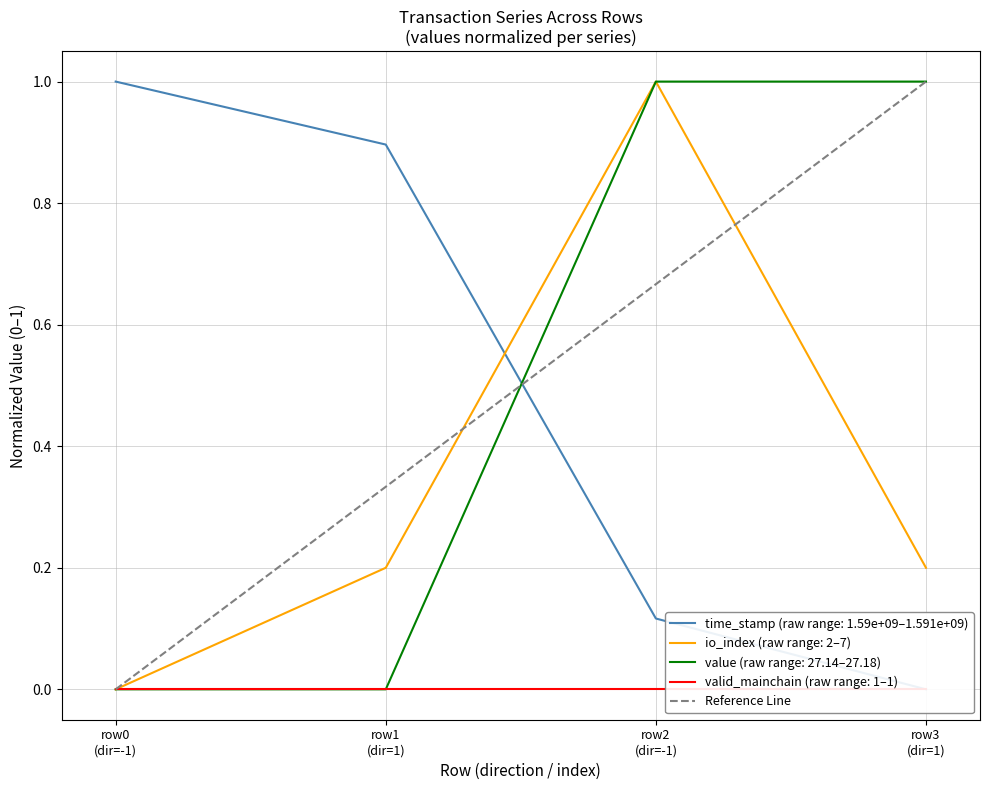

What is the maximum value for io_index (raw range: 2–7)?

1.0